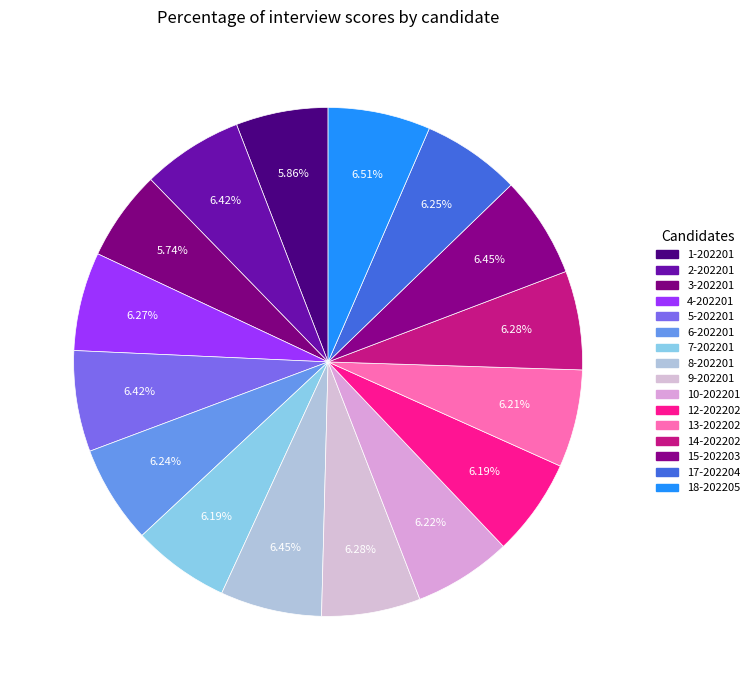

To the nearest percent, what is the average slice percentage?

6%